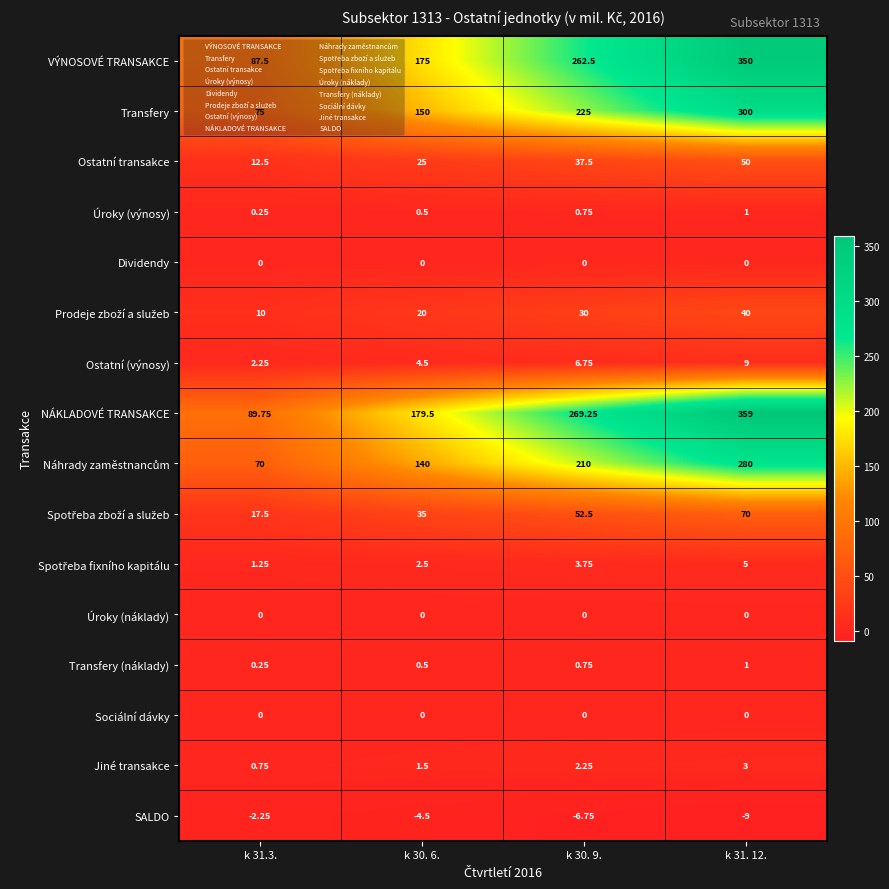

Which series has the largest total across all categories?

NÁKLADOVÉ TRANSAKCE